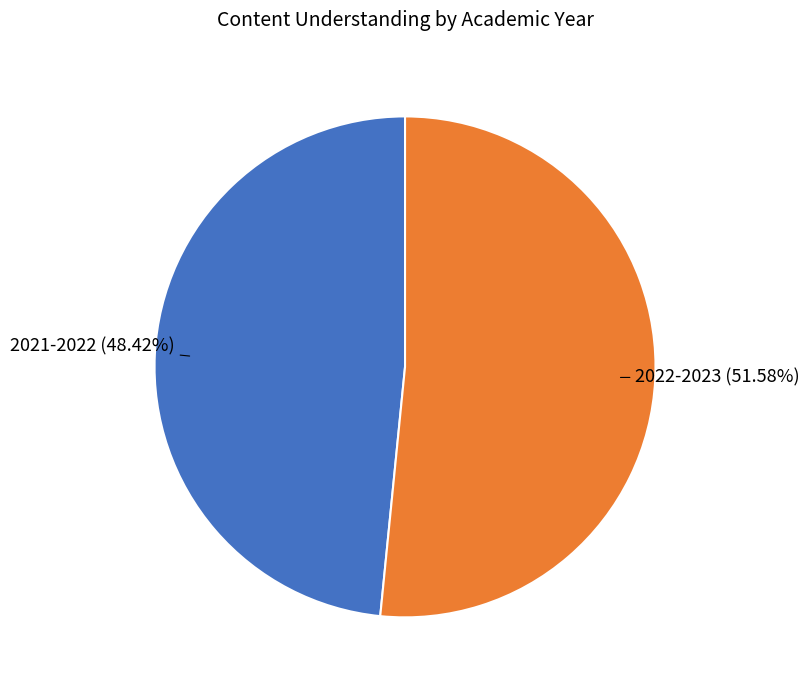

Is there a majority slice in this chart?

Yes